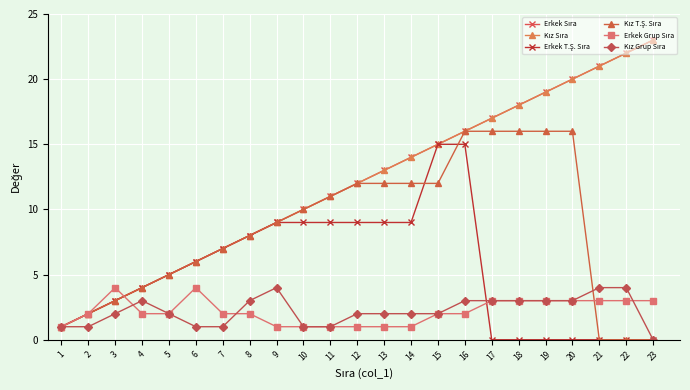

Reading left to right, list all the values displayed in this chart.

Erkek Sıra: 1	2	3	4	5	6	7	8	9	10	11	12	13	14	15	16	17	18	19	20	21	22	23
Kız Sıra: 1	2	3	4	5	6	7	8	9	10	11	12	13	14	15	16	17	18	19	20	21	22	23
Erkek T.Ş. Sıra: 1	2	3	4	5	6	7	8	9	9	9	9	9	9	15	15	0	0	0	0	0	0	0
Kız T.Ş. Sıra: 1	2	3	4	5	6	7	8	9	10	11	12	12	12	12	16	16	16	16	16	0	0	0
Erkek Grup Sıra: 1	2	4	2	2	4	2	2	1	1	1	1	1	1	2	2	3	3	3	3	3	3	3
Kız Grup Sıra: 1	1	2	3	2	1	1	3	4	1	1	2	2	2	2	3	3	3	3	3	4	4	0